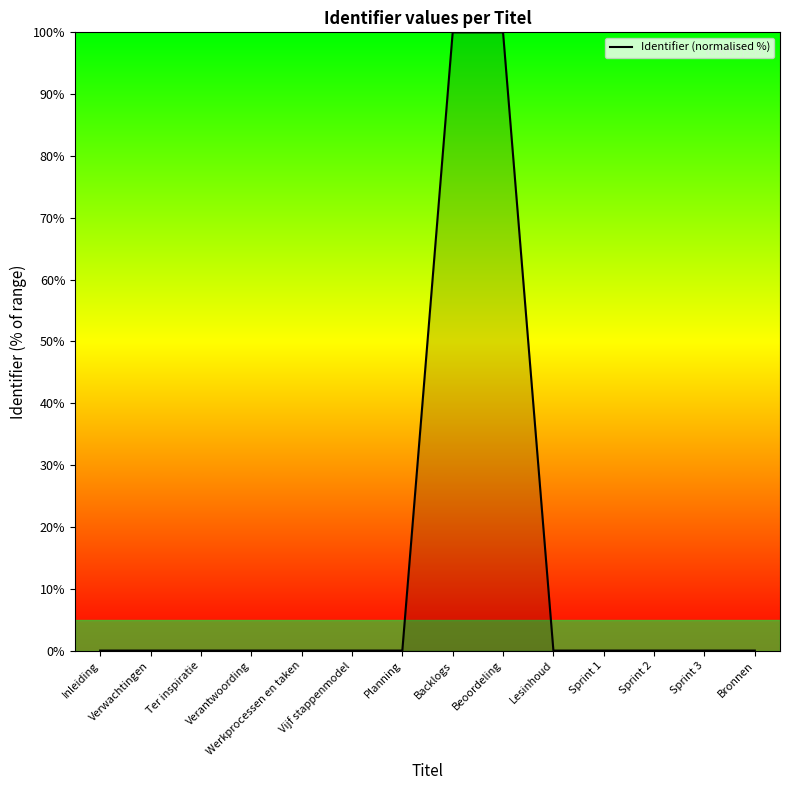

What is the difference between the maximum and minimum values?

100.0